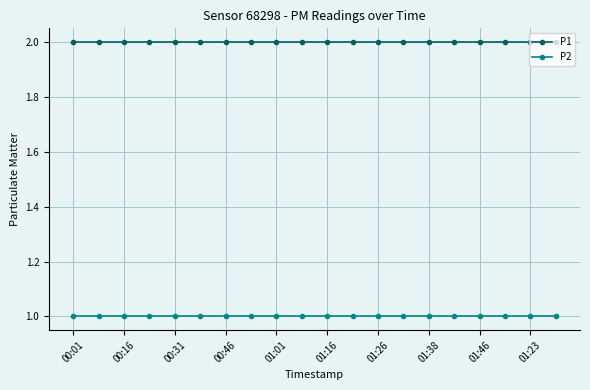

What is the smallest value displayed?

1.0